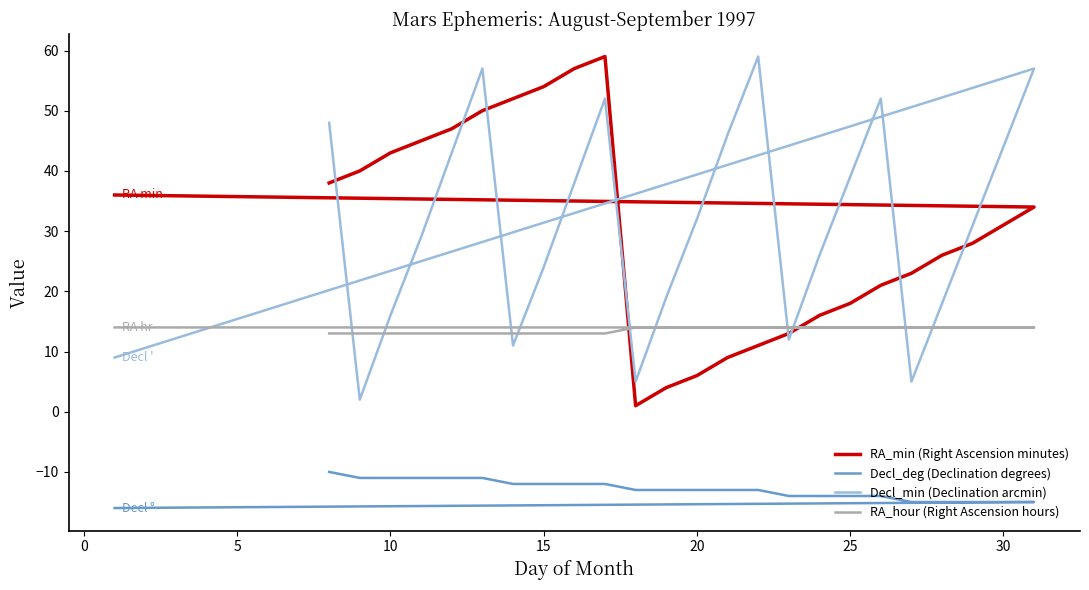

Reading left to right, transcribe all the data shown in this chart.

RA_min (Right Ascension minutes): 38	40	43	45	47	50	52	54	57	59	1	4	6	9	11	13	16	18	21	23	26	28	31	34	36
Decl_deg (Declination degrees): -10	-11	-11	-11	-11	-11	-12	-12	-12	-12	-13	-13	-13	-13	-13	-14	-14	-14	-14	-15	-15	-15	-15	-15	-16
Decl_min (Declination arcmin): 48	2	16	29	43	57	11	24	38	52	5	19	32	46	59	12	26	39	52	5	18	31	44	57	9
RA_hour (Right Ascension hours): 13	13	13	13	13	13	13	13	13	13	14	14	14	14	14	14	14	14	14	14	14	14	14	14	14